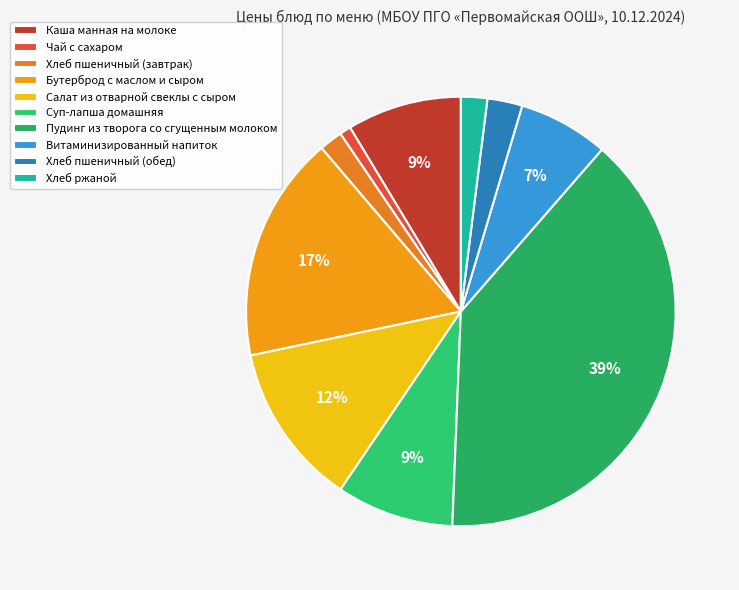

How many segments does this pie chart have?

10